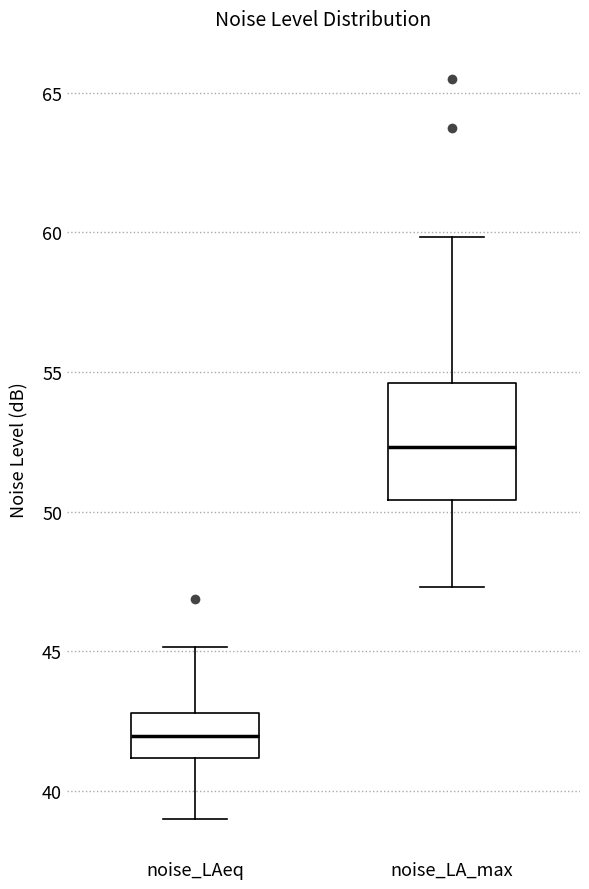

Where is the upper edge of the box for noise_LA_max on the y-axis? The values are not printed on the chart, so give them approximately, as read against the axis.

54.5